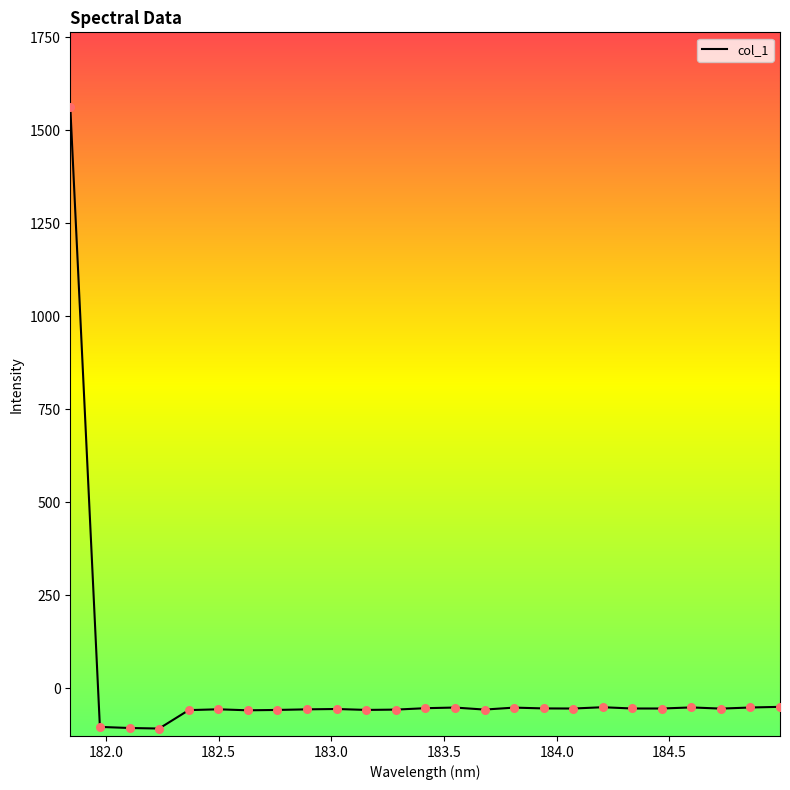

What is the smallest value displayed?

-107.7